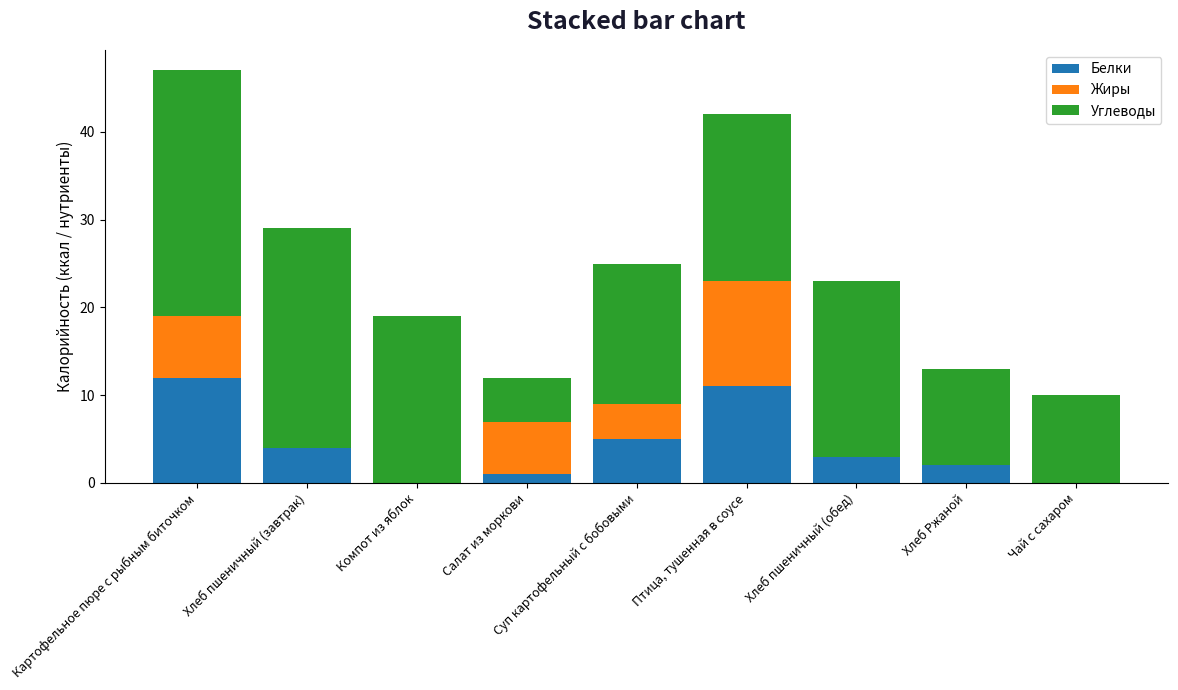

What is the sum of the Белки values at Суп картофельный с бобовыми and Птица, тушенная в соусе?

16